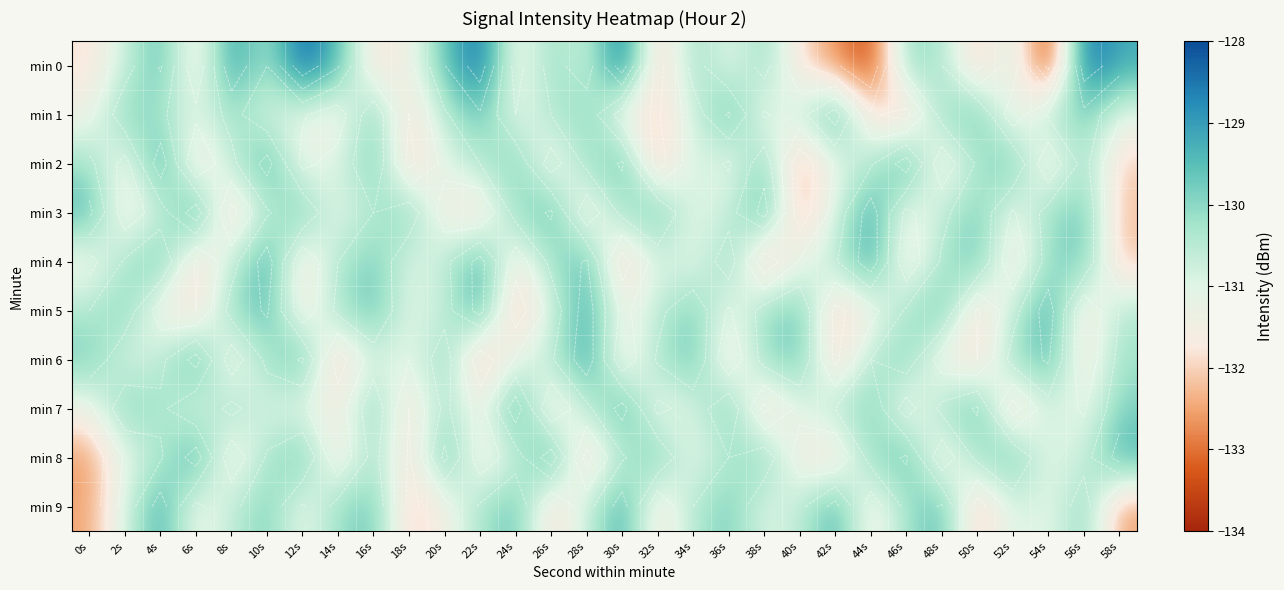

Which category has the highest value in the min 9 series?

4s